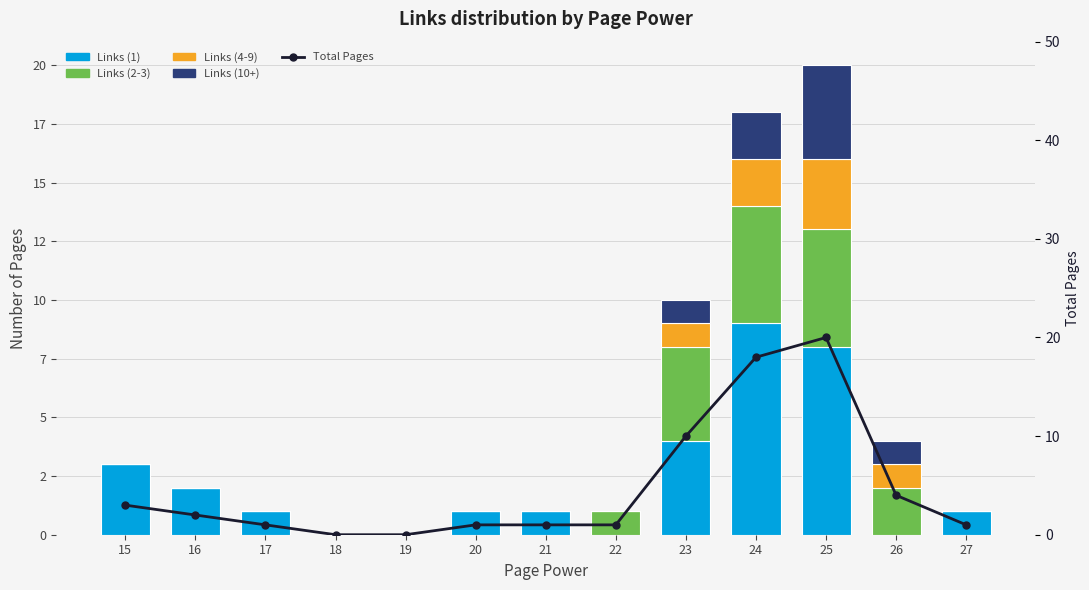

What is the sum of all Links (10+) values?

8